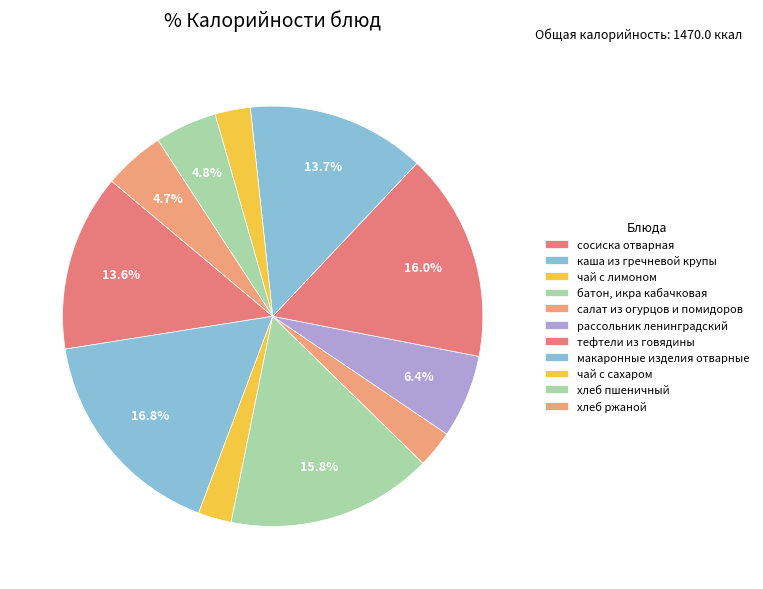

How many segments does this pie chart have?

11